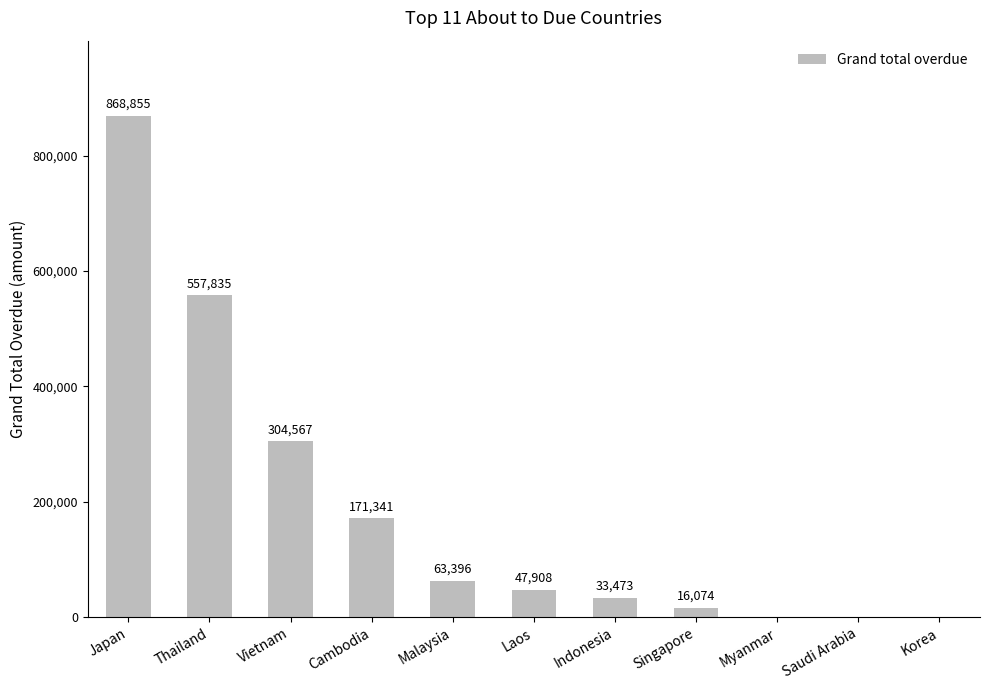

What is the sum of the values at Myanmar and Malaysia?

63395.6